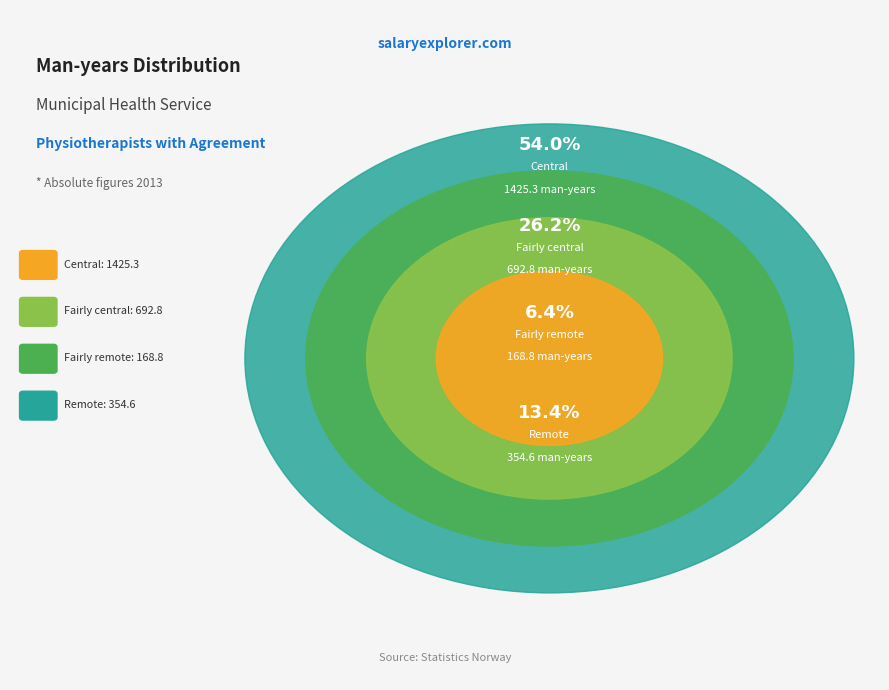

To the nearest percent, what is the combined percentage of Centrality 3 Central and Centrality 2 Fairly central?

80%